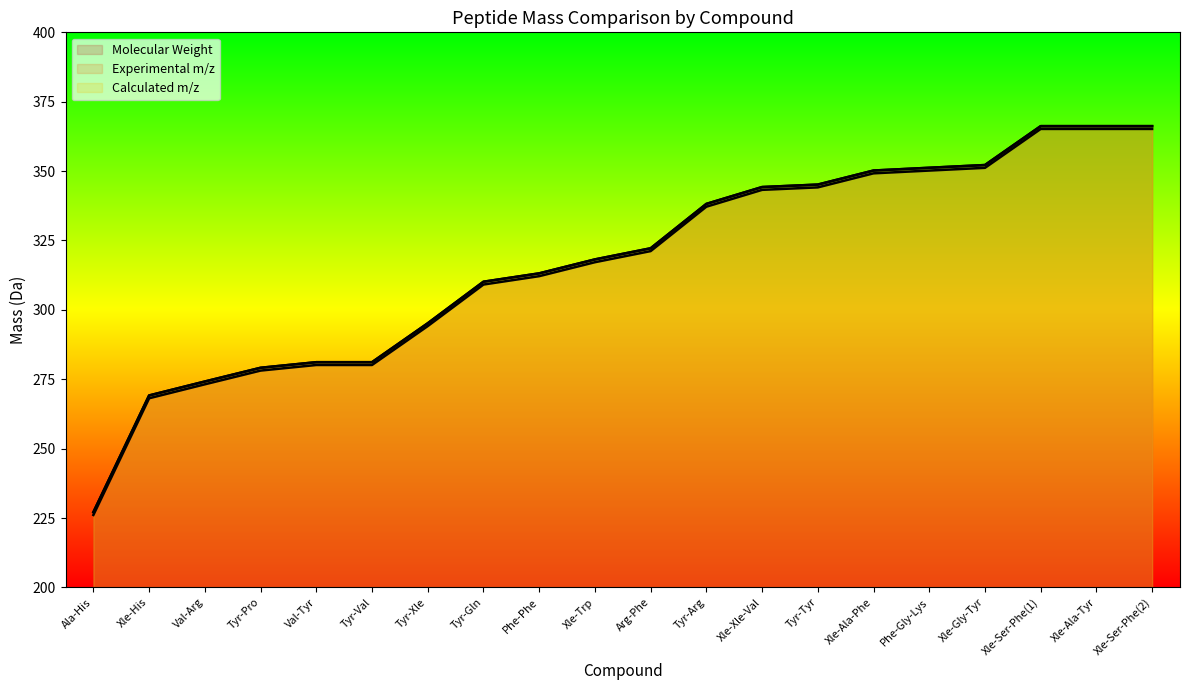

What is the label of the 17th point from the left?

Xle-Gly-Tyr